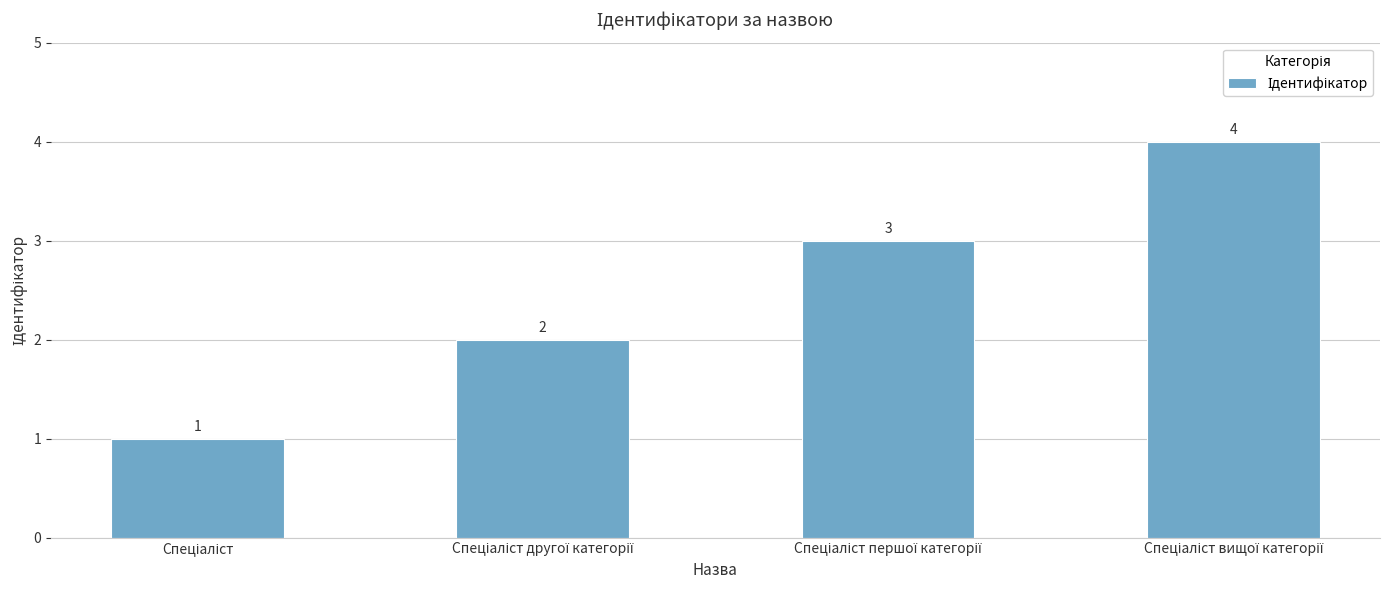

What is the sum of all values?

10